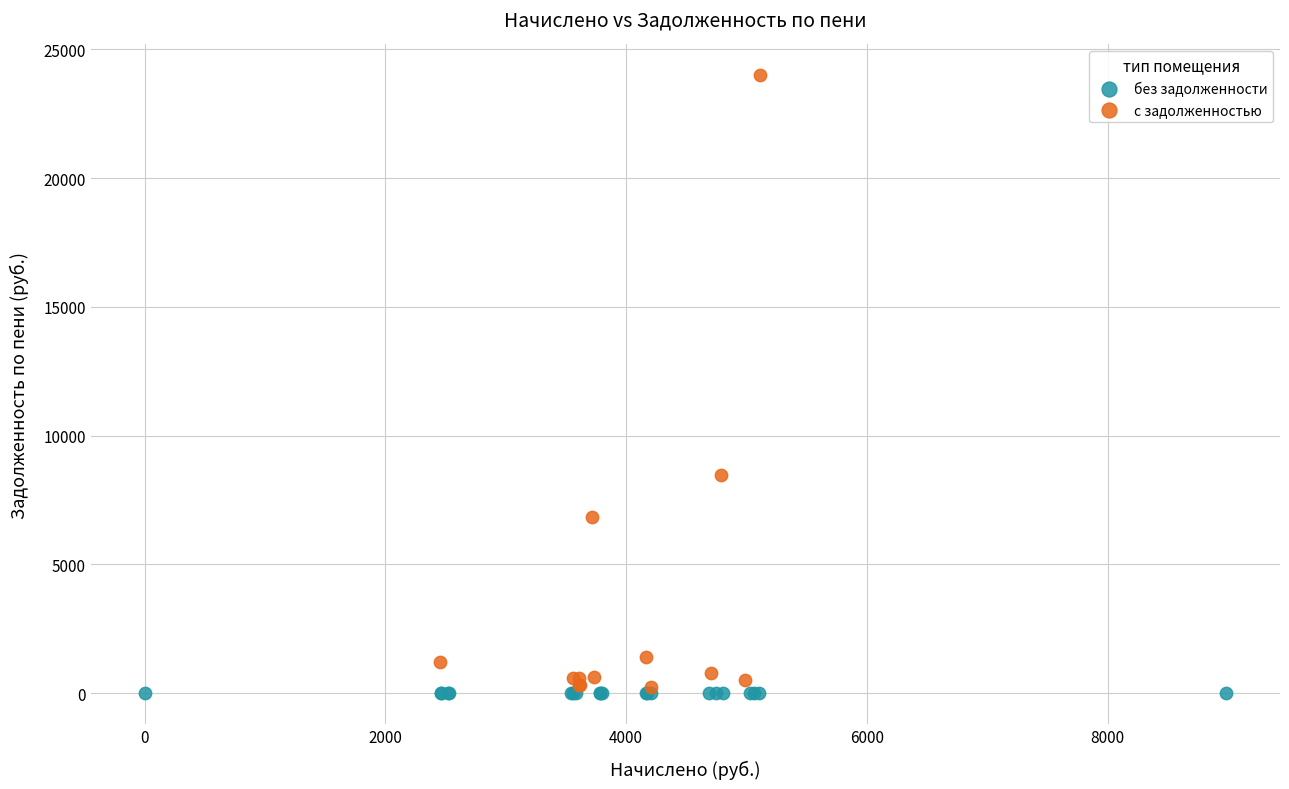

Which series contains the highest Y value?

с задолженностью